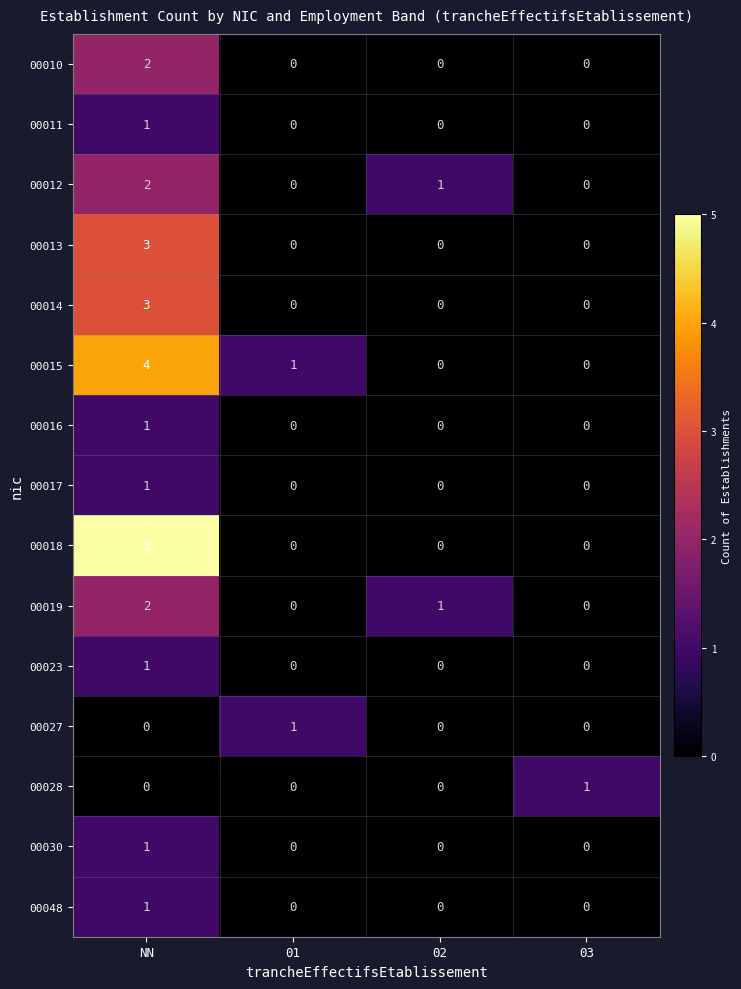

What is the sum of the 00015 values at 03 and NN?

4